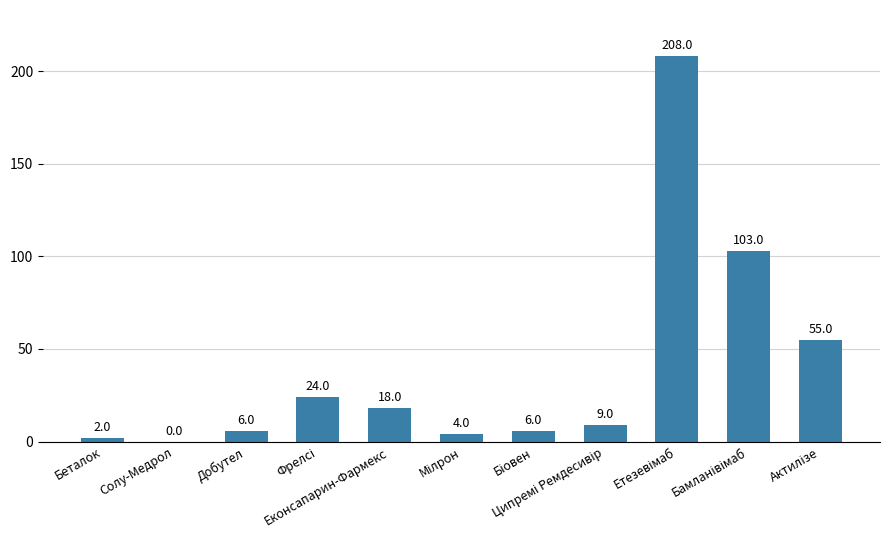

What is the sum of all values?

435